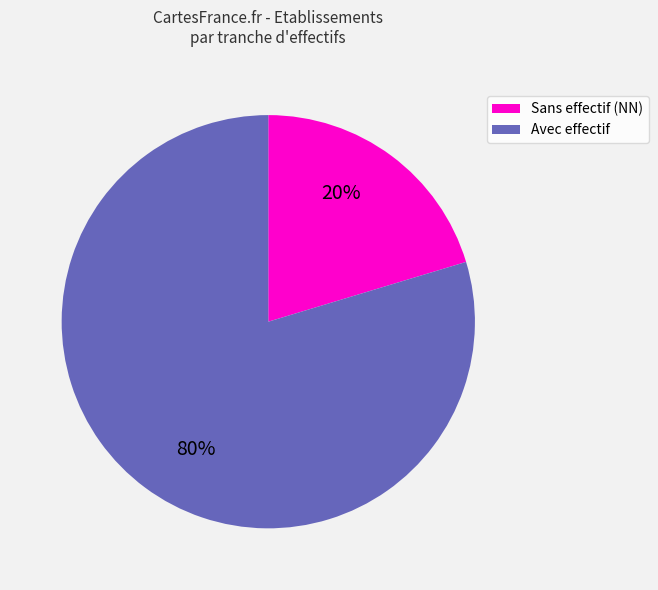

Does any single category account for the majority?

Yes